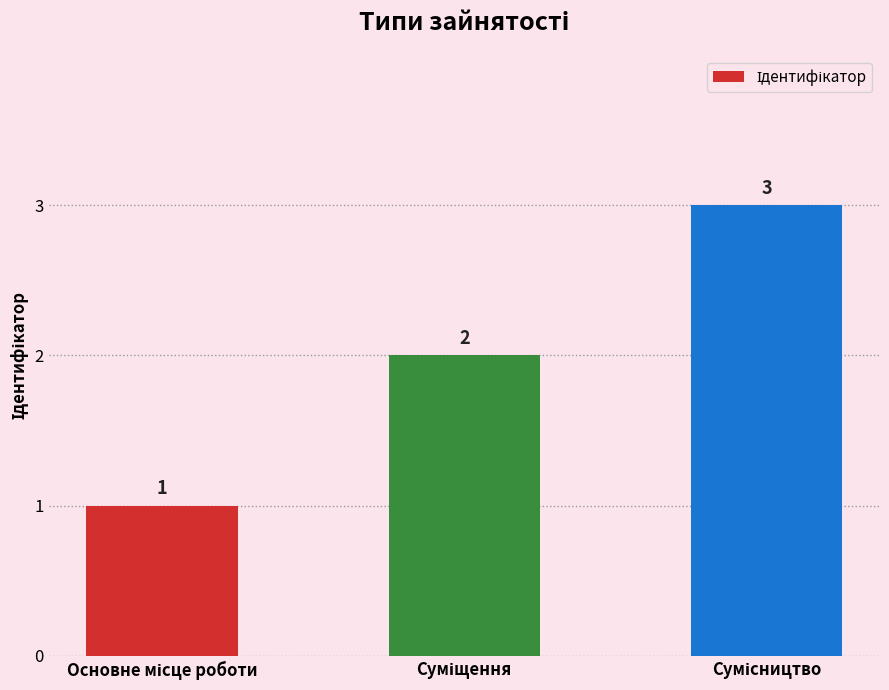

What is the smallest value displayed?

1